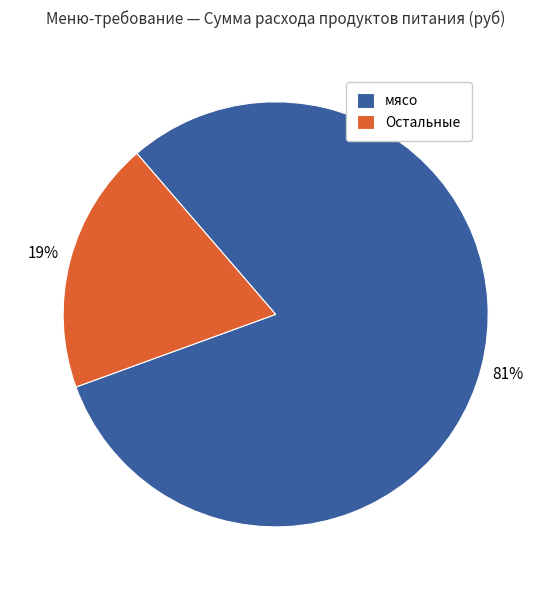

Which category has the smallest portion of the pie?

Остальные